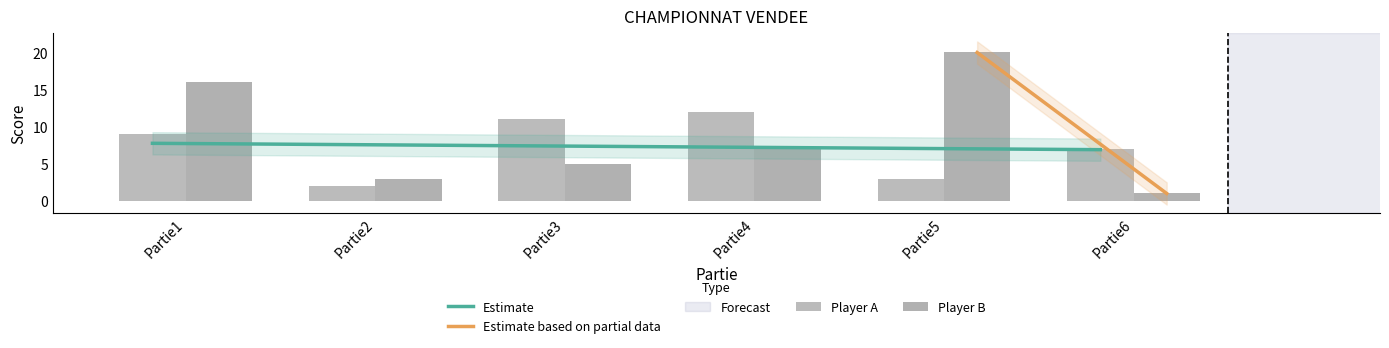

Rank the series by their maximum value, from lowest to highest.

Player A, Player B